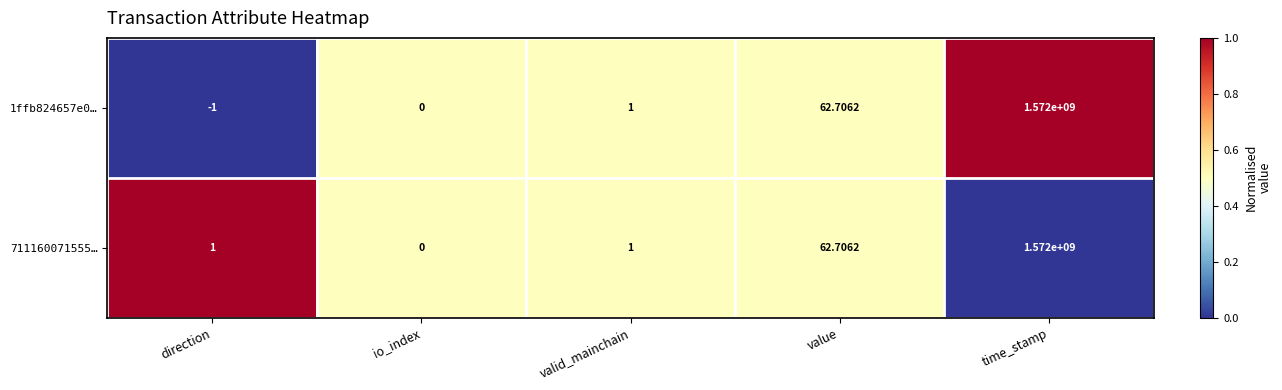

At which category does the chart reach its peak across all series?

time_stamp